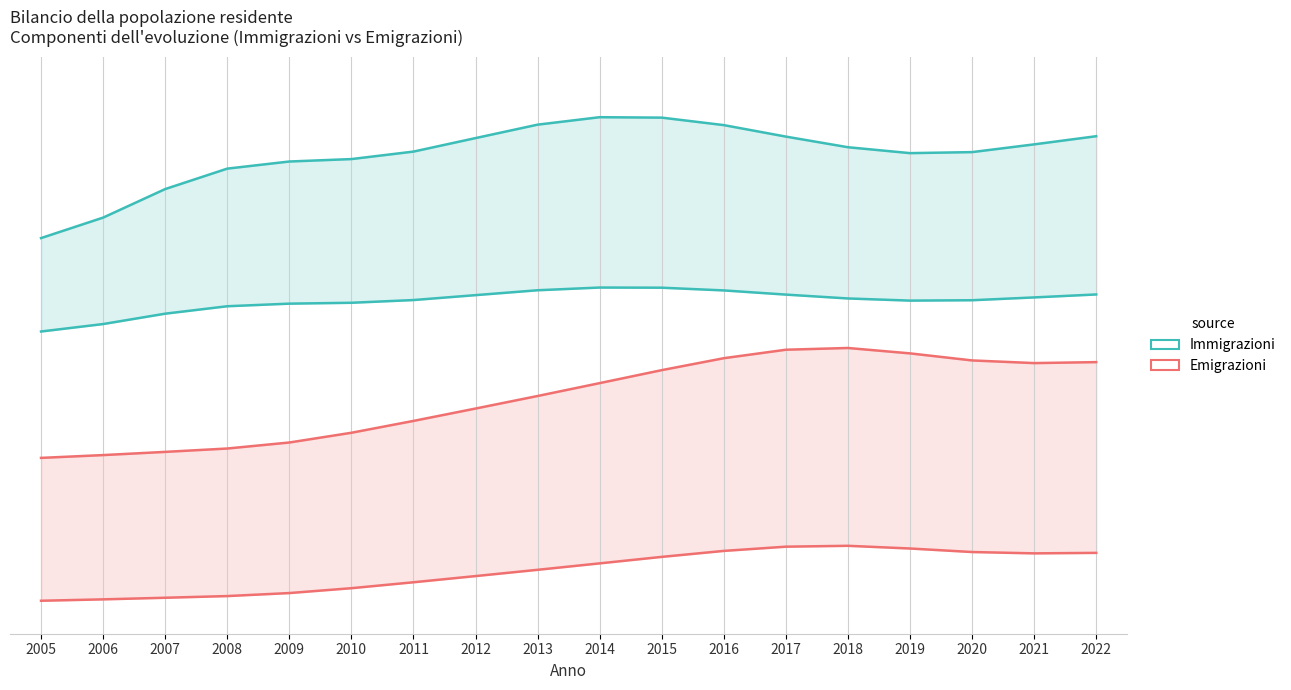

True or false: Immigrazioni and Emigrazioni cross at least once.

False